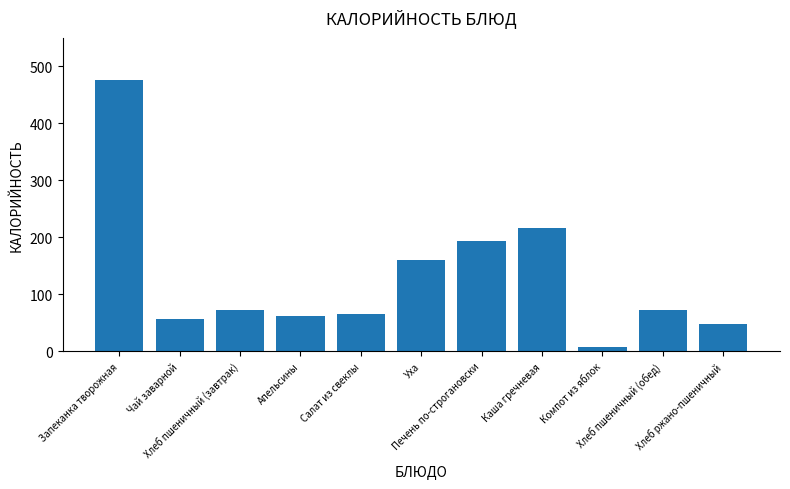

What is the difference between the second highest and second lowest values?

169